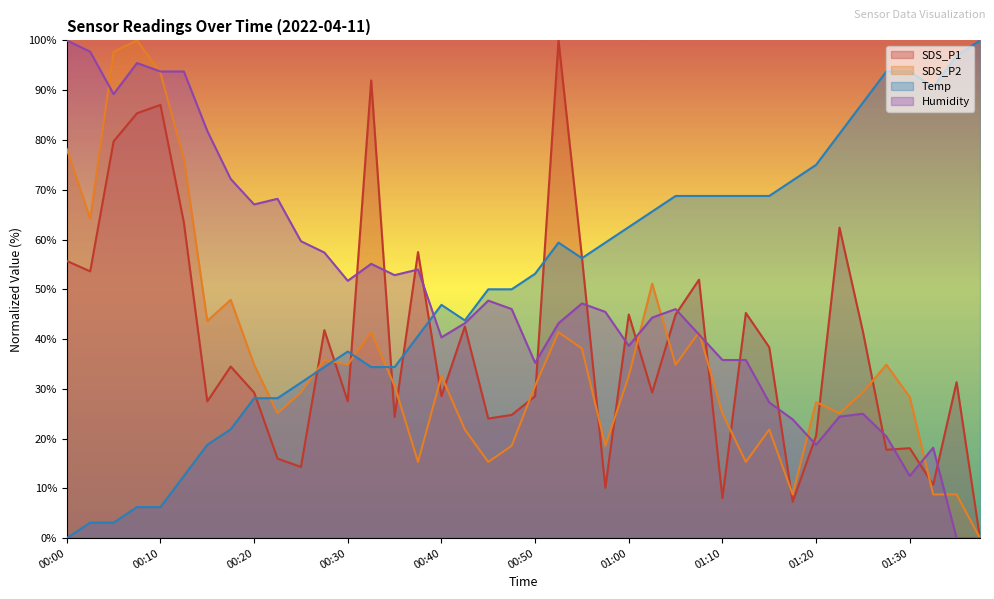

What position from the right is 01:27?

5